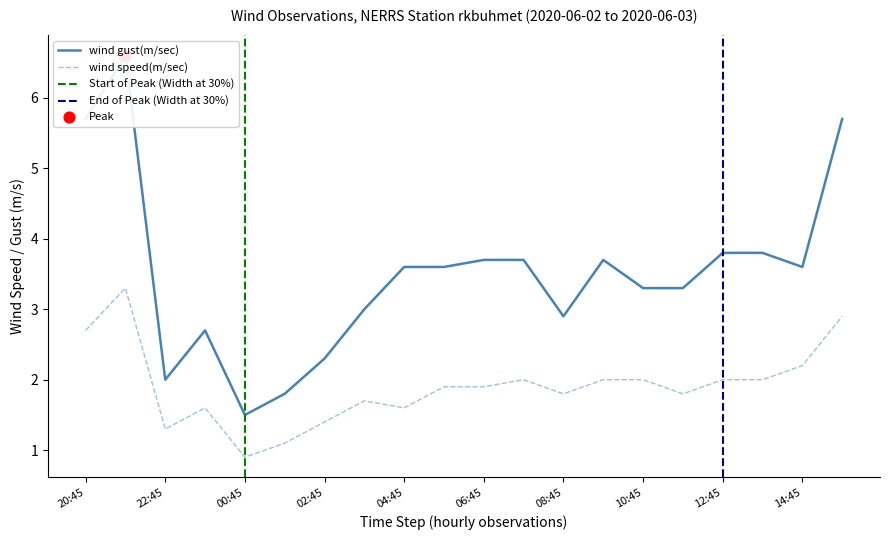

At which category is the sum across all series the highest?

2020-06-02T21:45